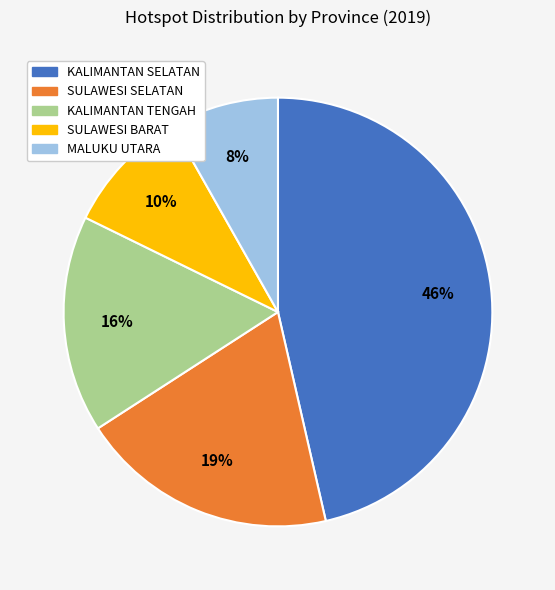

The SULAWESI SELATAN slice represents 34% of the pie. True or false?

False